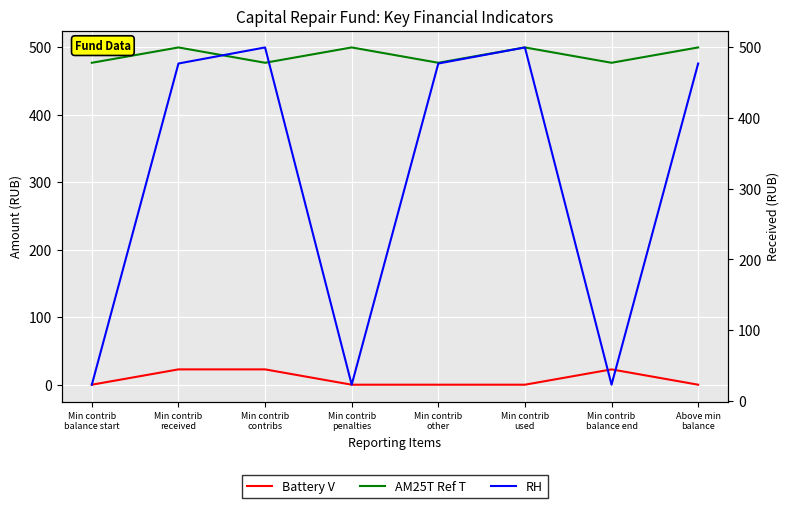

What is the sum of the AM25T Ref T values at Min contrib
other and Min contrib
received?

976.5